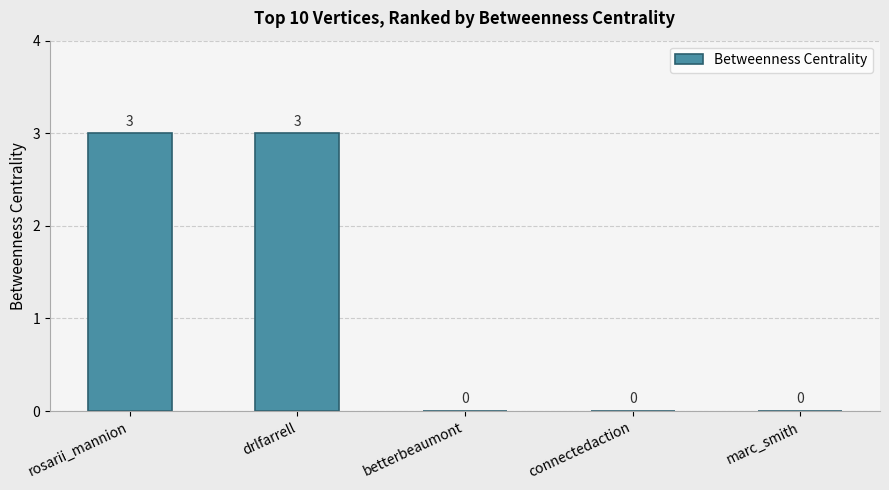

What is the sum of all values?

6